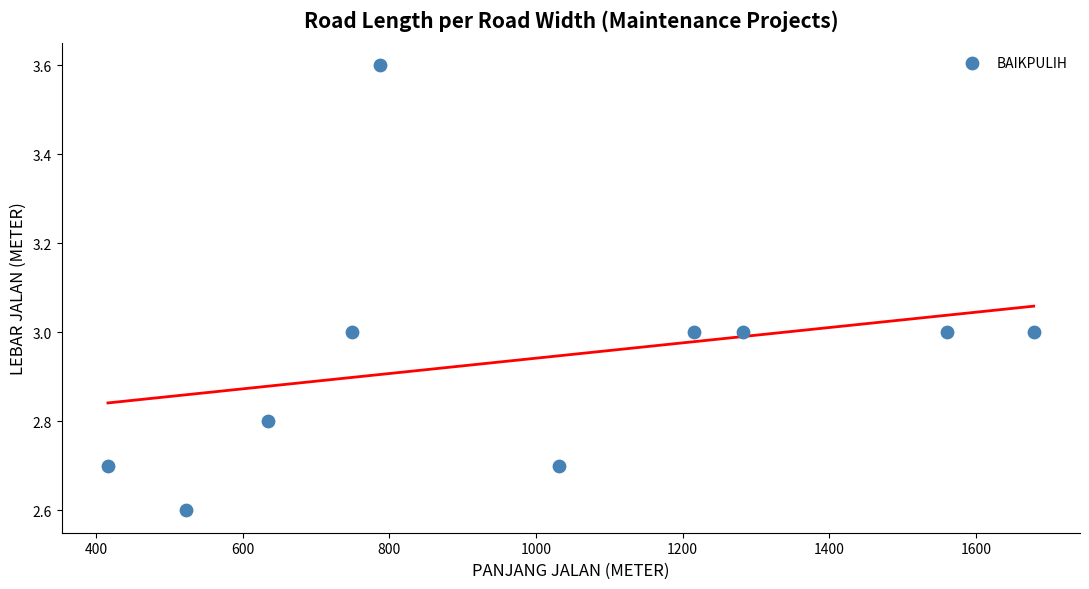

What is the range of X values (max minus min)?

1263.0